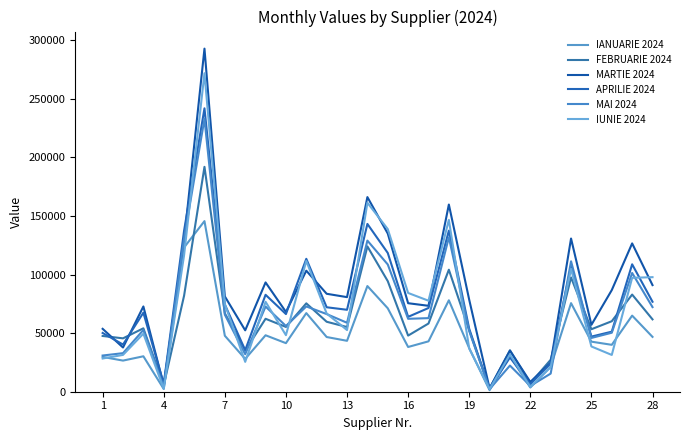

What is the difference between the second highest and minimum values in the IANUARIE 2024 series?

121880.7